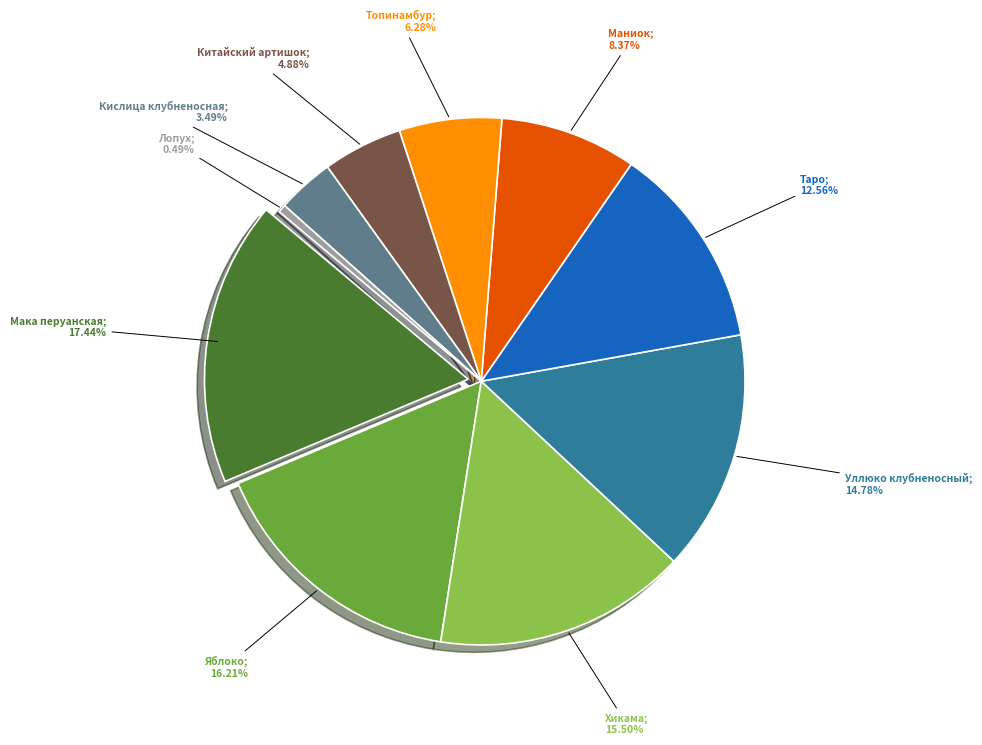

Is there any slice that represents more than half of the pie?

No